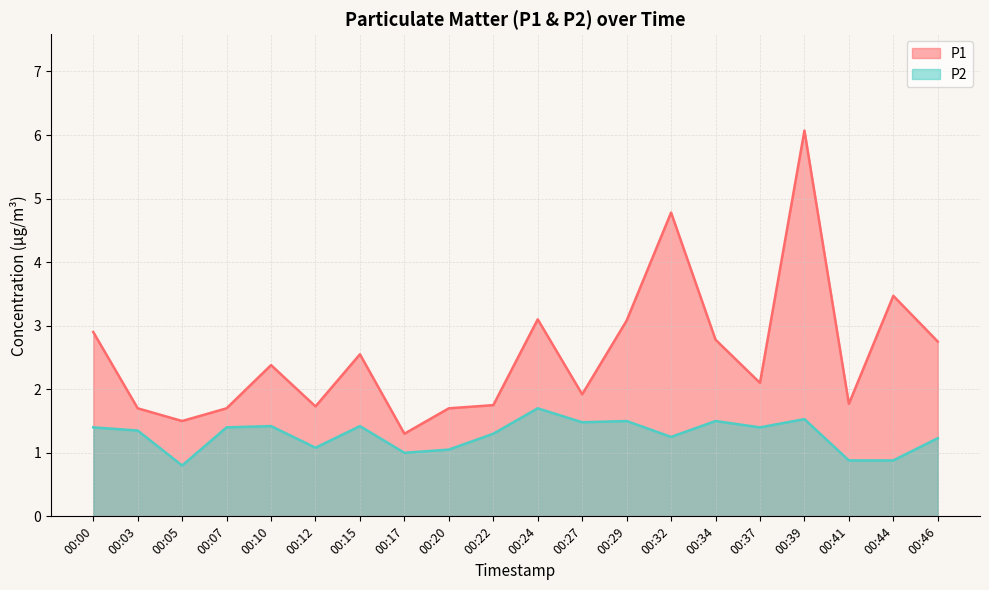

True or false: P1 has more than 0 points higher than both neighbors.

True